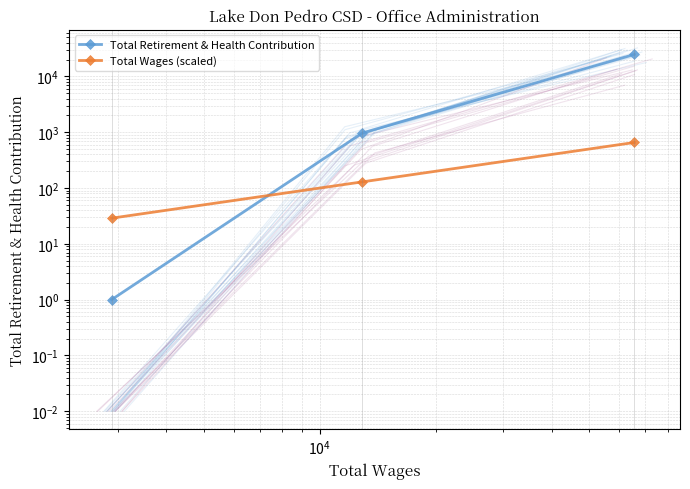

The value of Total Retirement & Health Contribution at $\mathdefault{10^{4}}$ is 14627.8. True or false?

False